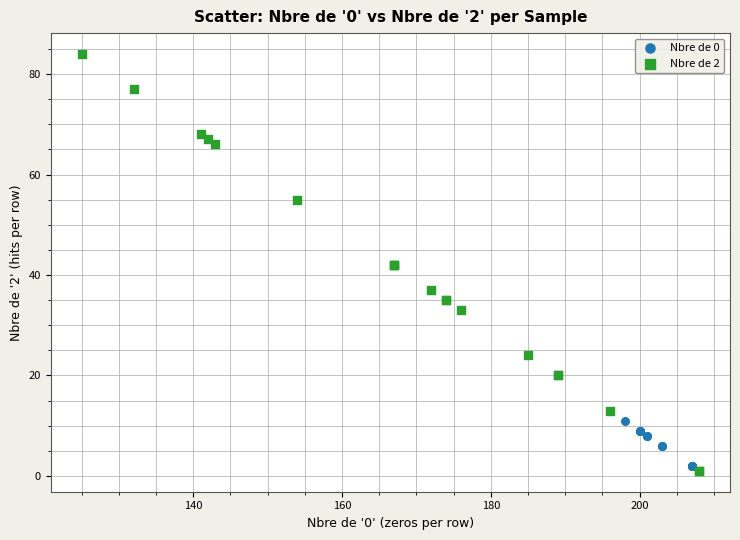

Which series contains the highest Y value?

Nbre de 2